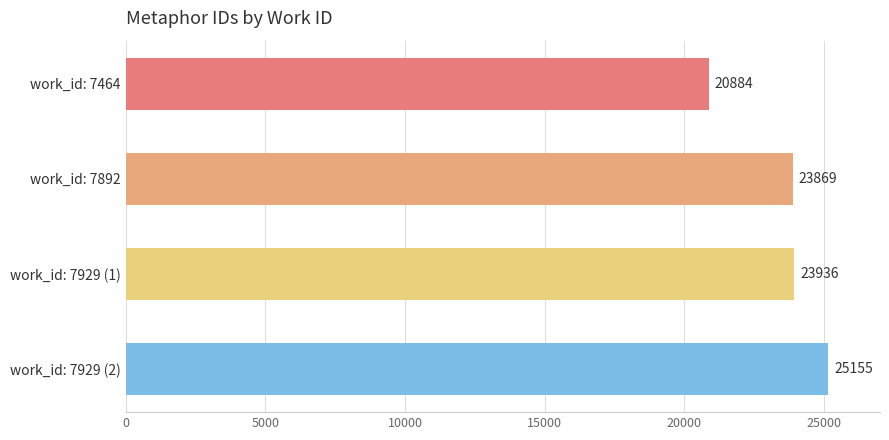

What is the approximate value at work_id: 7892, to the nearest 50?

23850